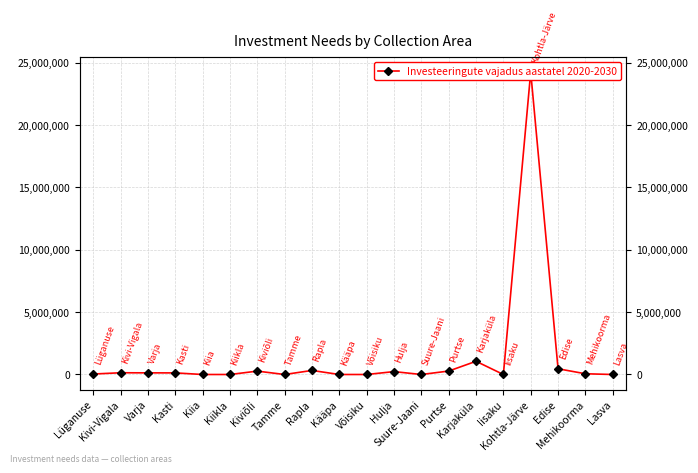

How many points are higher than both their immediate neighbors (excluding endpoints)?

6